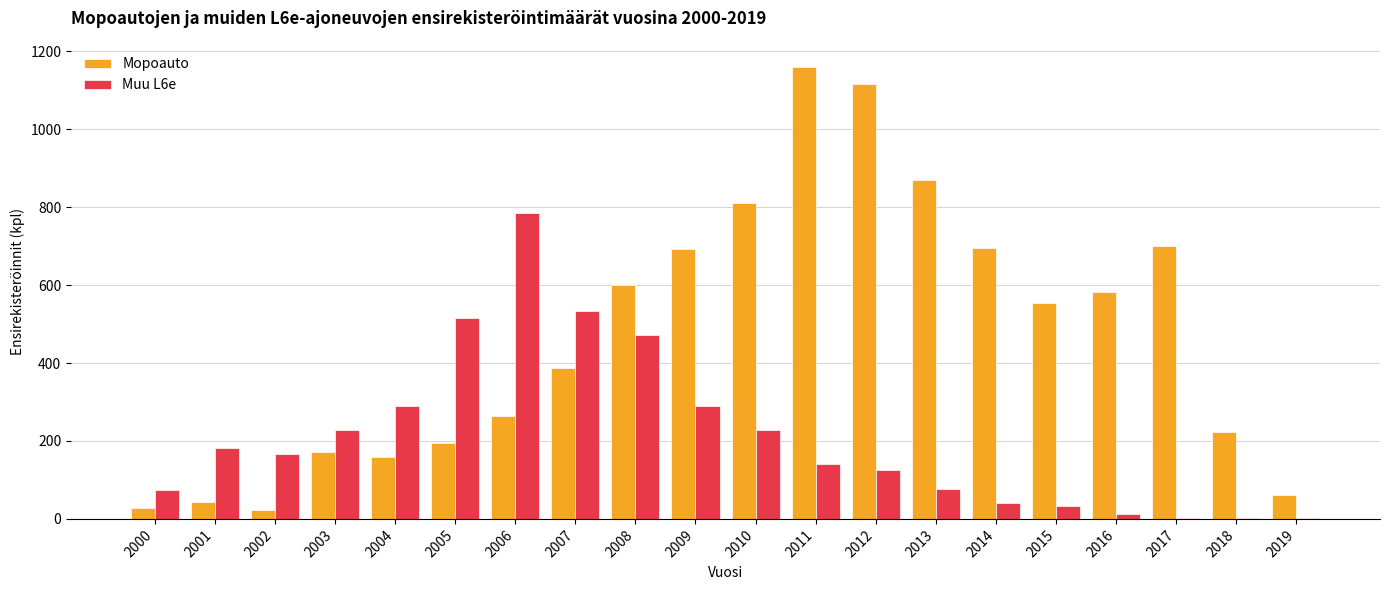

Which series has the largest total across all categories?

Mopoauto